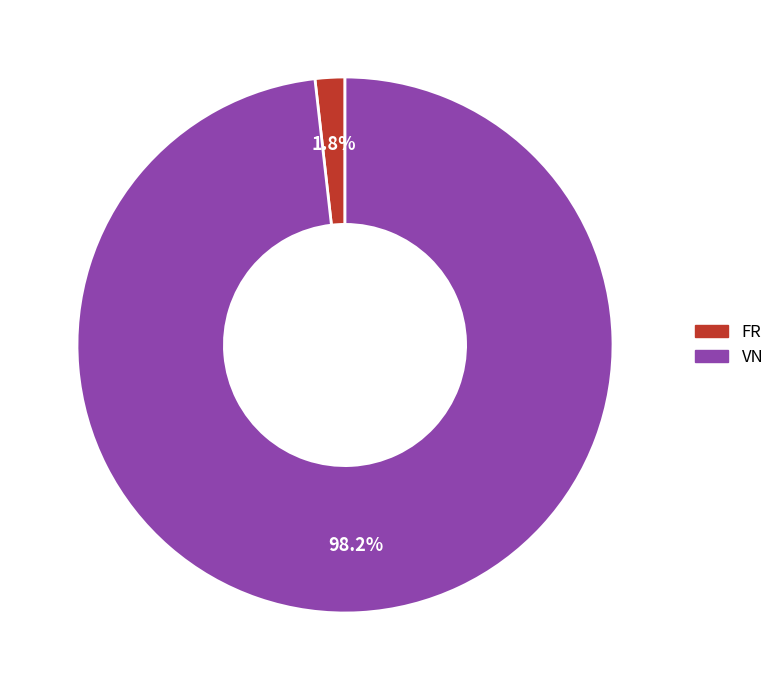

Which category has the biggest portion of the pie?

VN